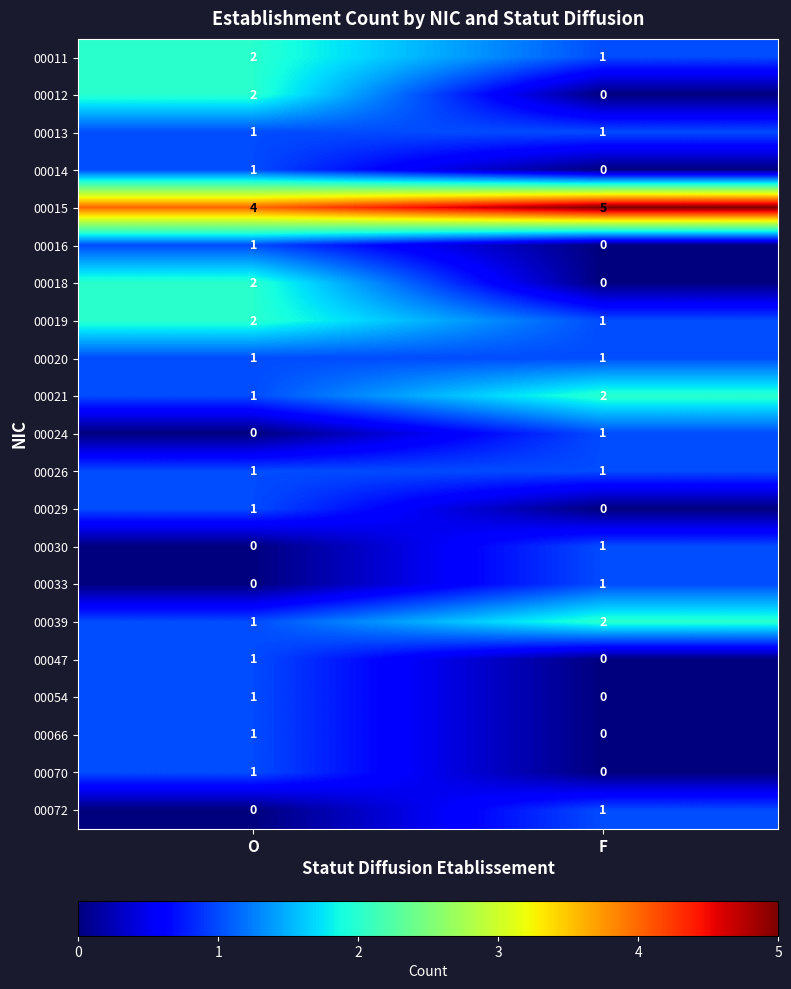

Which label corresponds to the largest value in the chart?

F